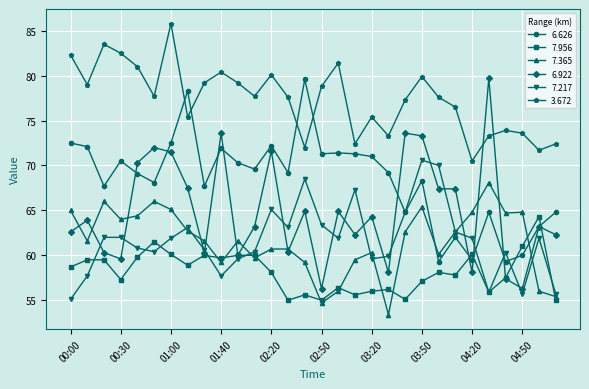

What is the smallest value displayed?

53.4